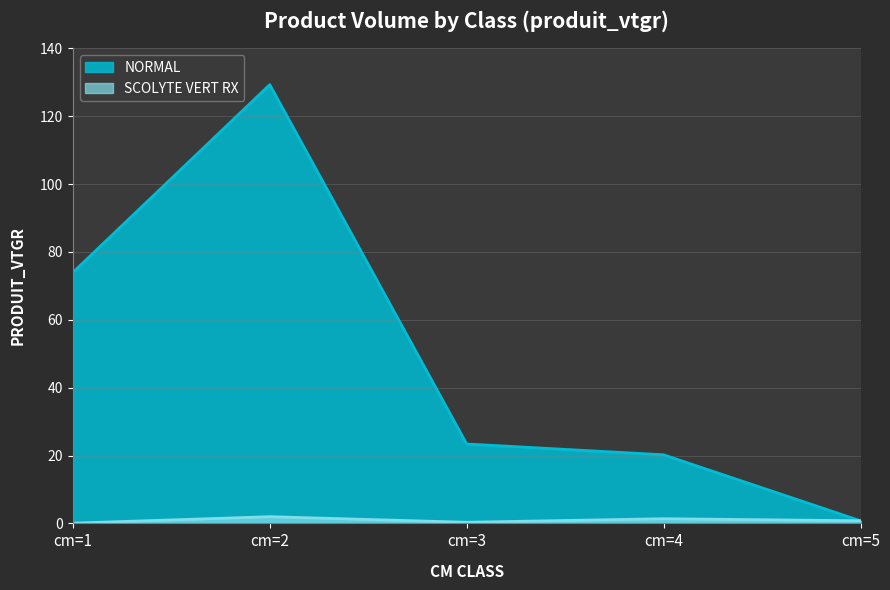

In SCOLYTE VERT RX, how many points are higher than both neighbors (excluding endpoints)?

2